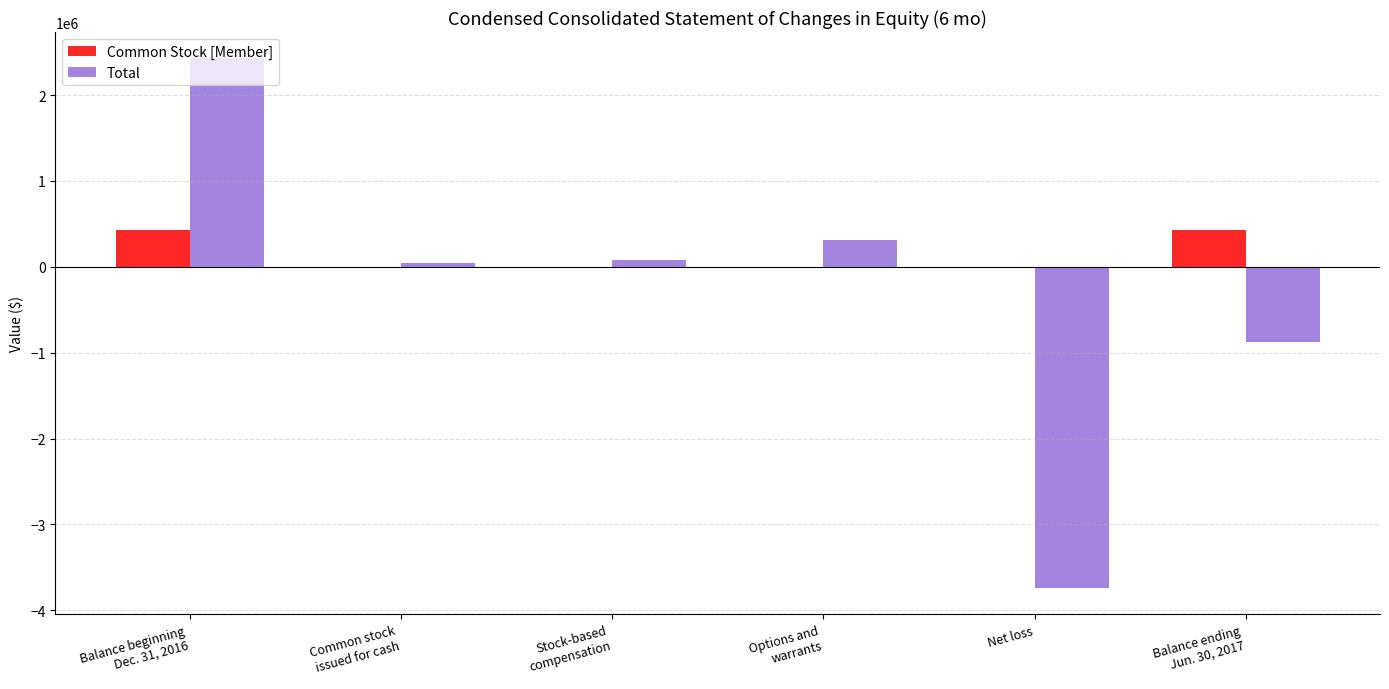

How many groups of bars are there?

6